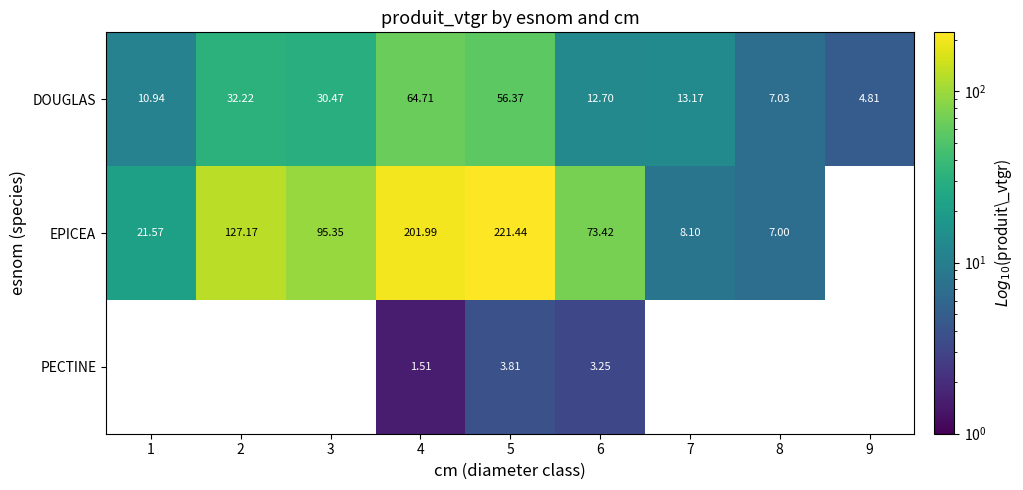

Which label corresponds to the smallest value in the chart?

4